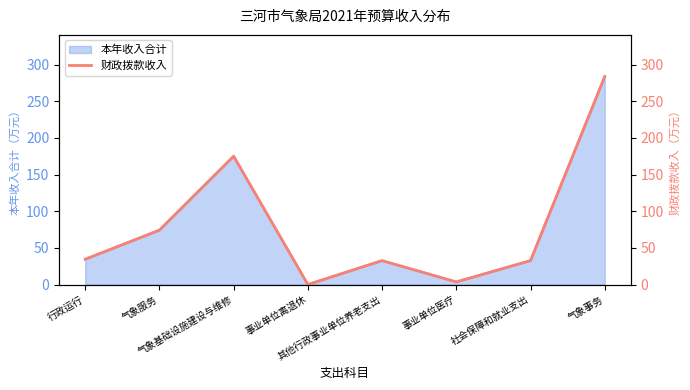

True or false: there are more than 1 points higher than both neighbors.

True